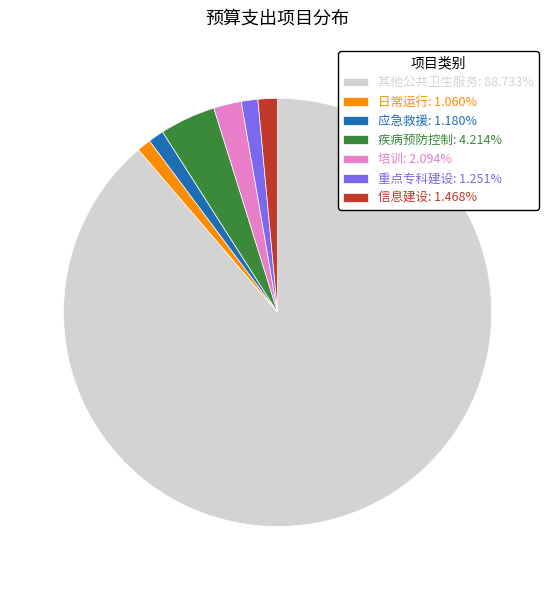

How many segments does this pie chart have?

7